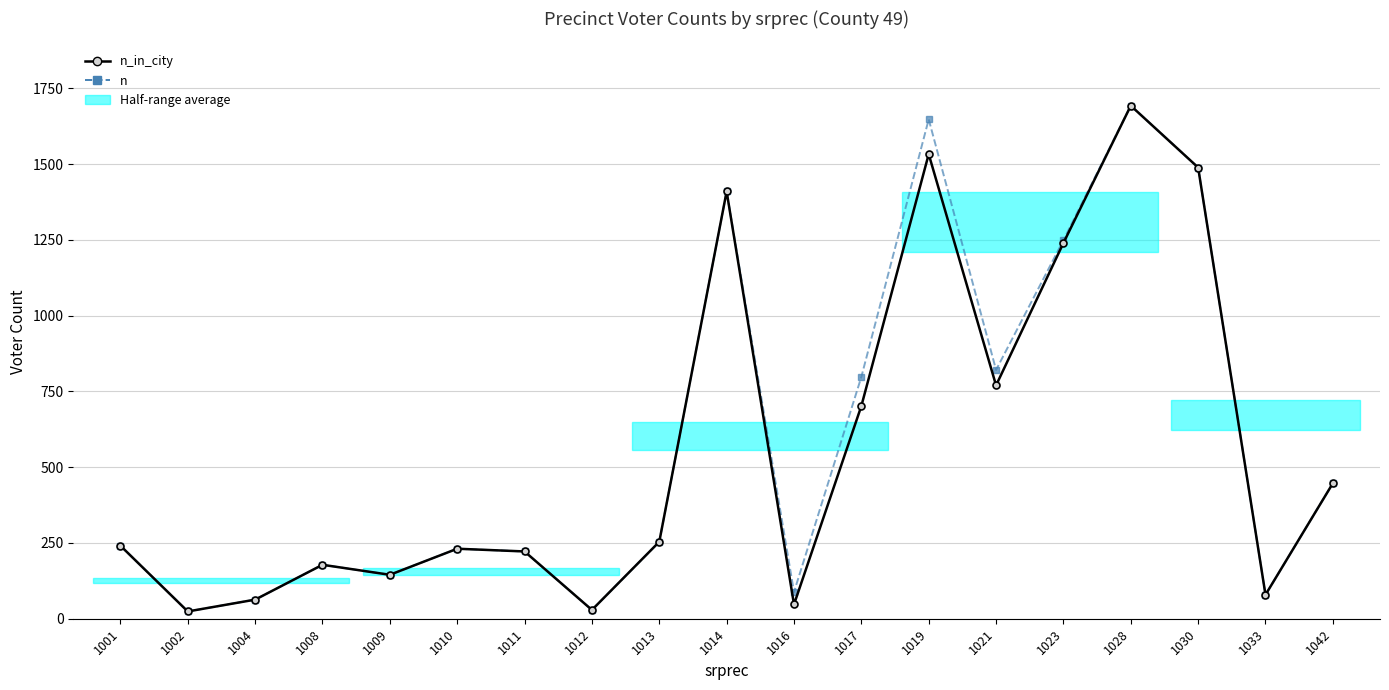

Does the chart have visible grid lines?

Yes